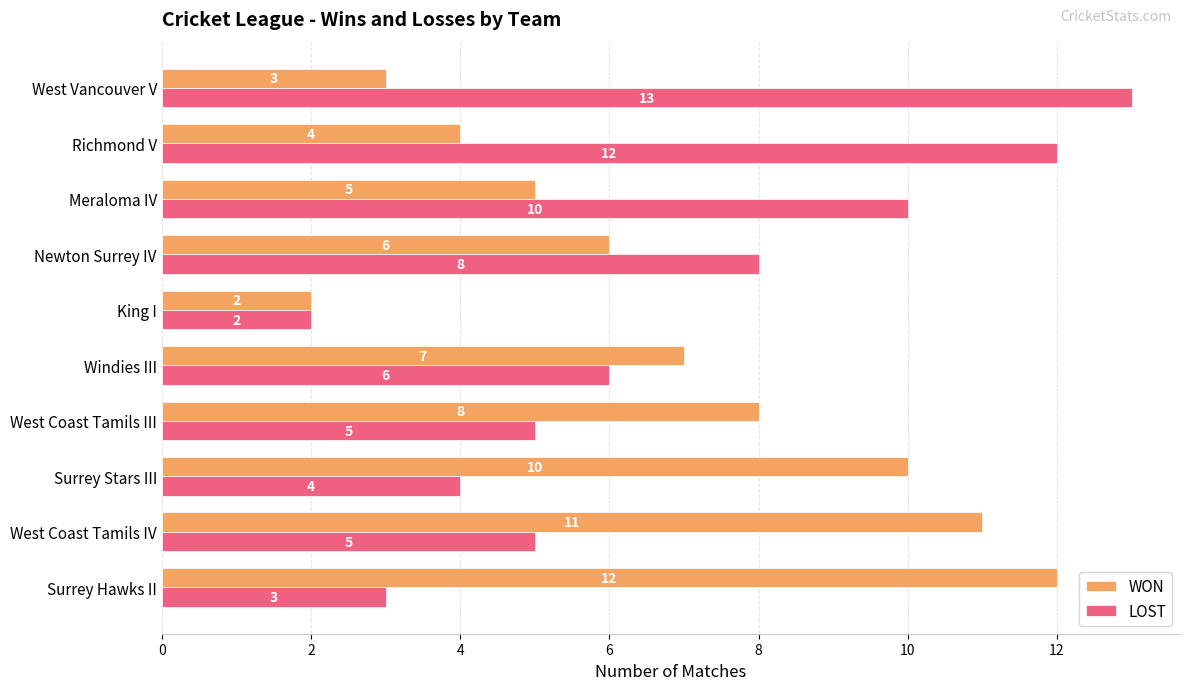

What is the approximate value of WON at Meraloma IV, to the nearest 5?

5